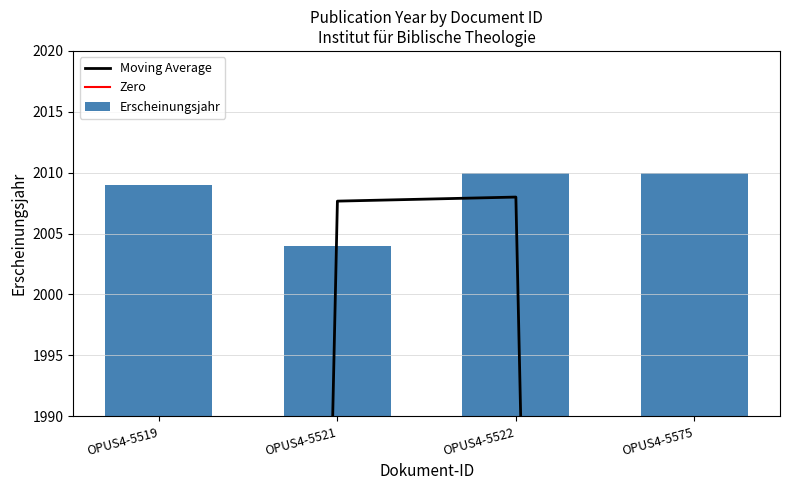

Read the value at OPUS4-5575.

2010